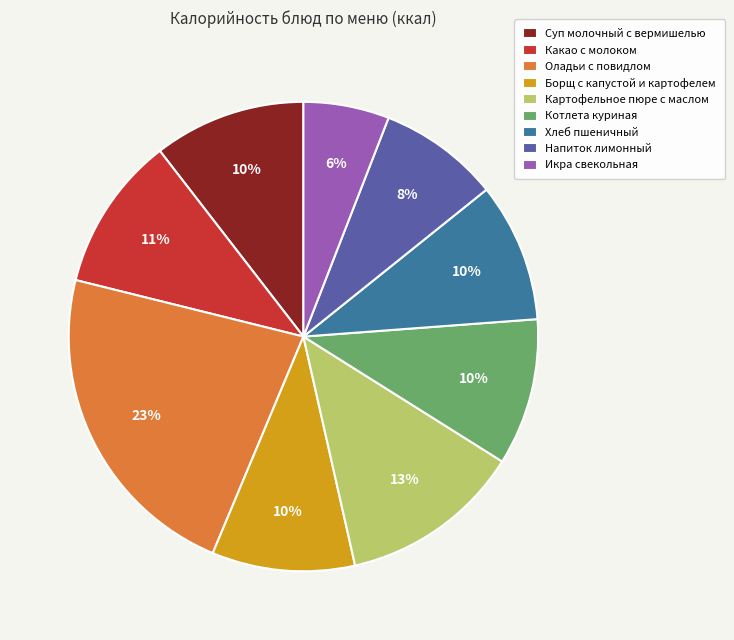

Is it true that Борщ с капустой и картофелем is 1% of the pie?

False